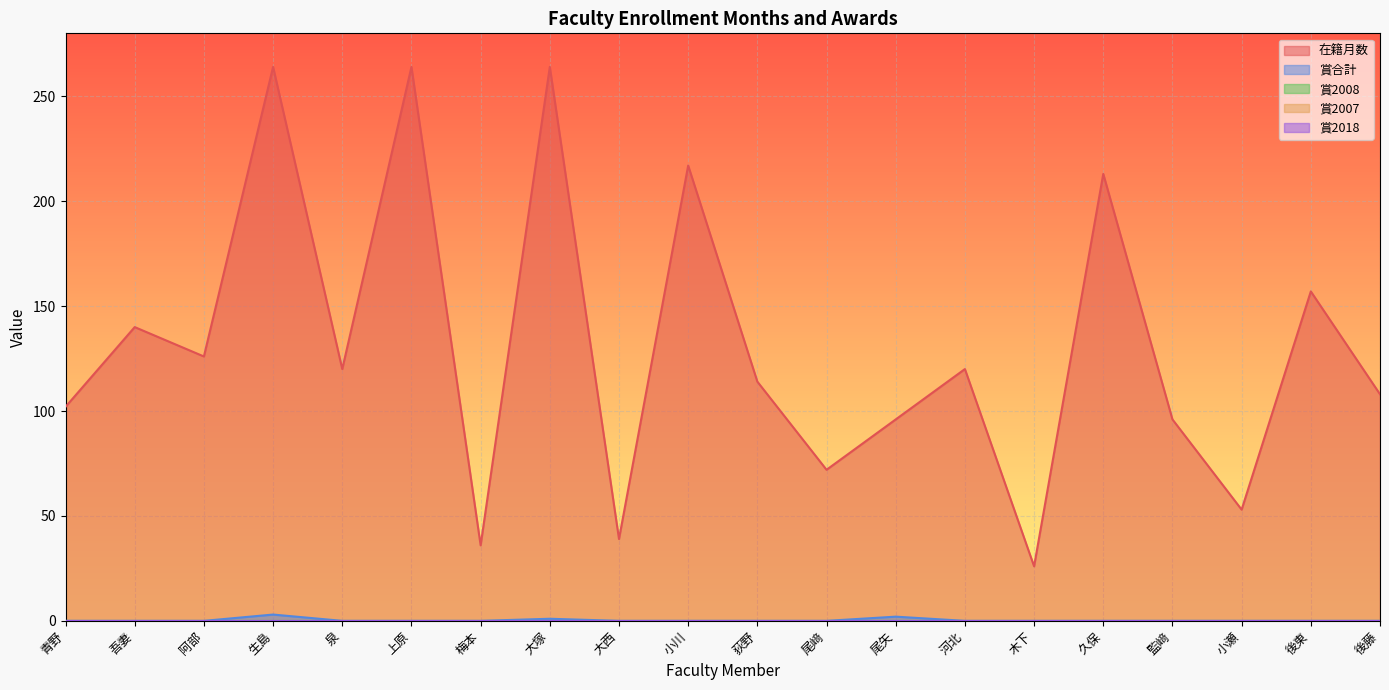

Reading right to left, transcribe all the data shown in this chart.

在籍月数: 108	157	53	96	213	26	120	96	72	114	217	39	264	36	264	120	264	126	140	102
賞合計: 0	0	0	0	0	0	0	2	0	0	0	0	1	0	0	0	3	0	0	0
賞2008: 0	0	0	0	0	0	0	0	0	0	0	0	0	0	0	0	0	0	0	0
賞2007: 0	0	0	0	0	0	0	0	0	0	0	0	0	0	0	0	0	0	0	0
賞2018: 0	0	0	0	0	0	0	0	0	0	0	0	0	0	0	0	0	0	0	0